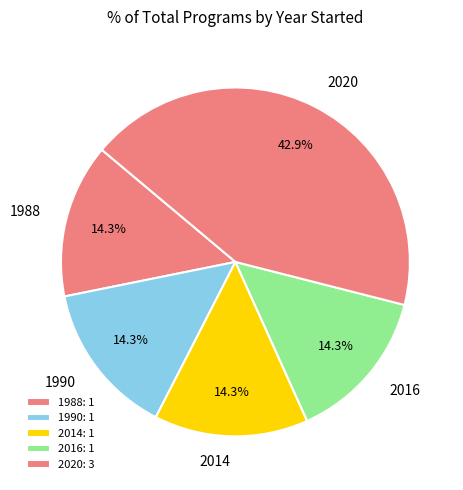

Approximately how many times larger is the value at 1988 compared to 1990?

1.0